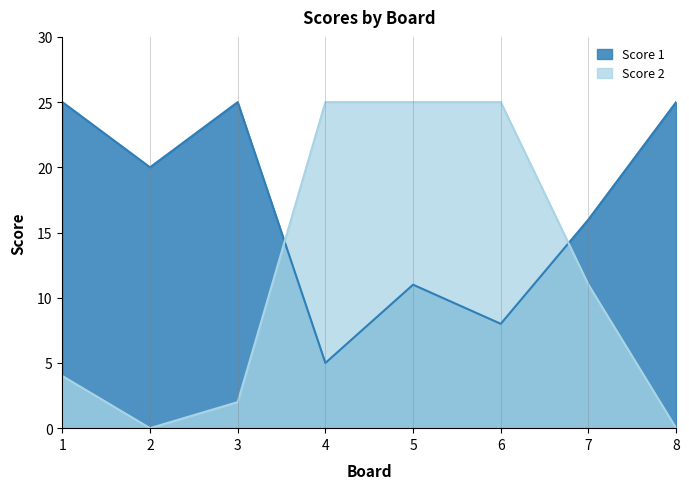

What are all the series names shown in the legend?

Score 1, Score 2